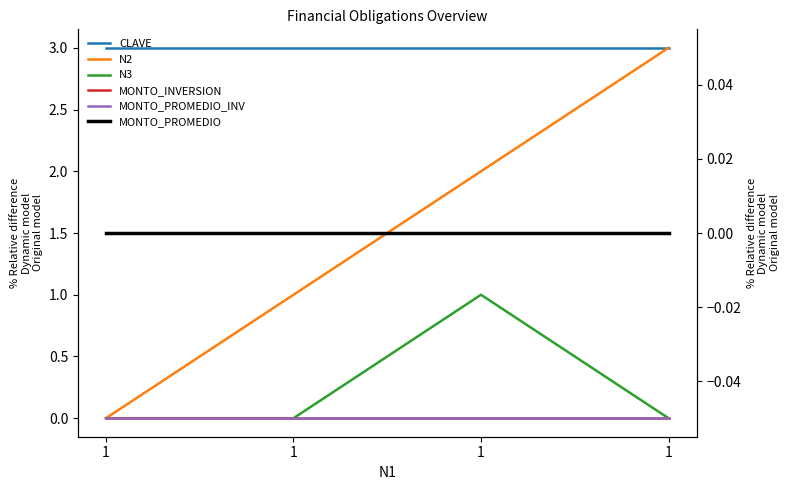

The value of N2 at 1 is -2. True or false?

False